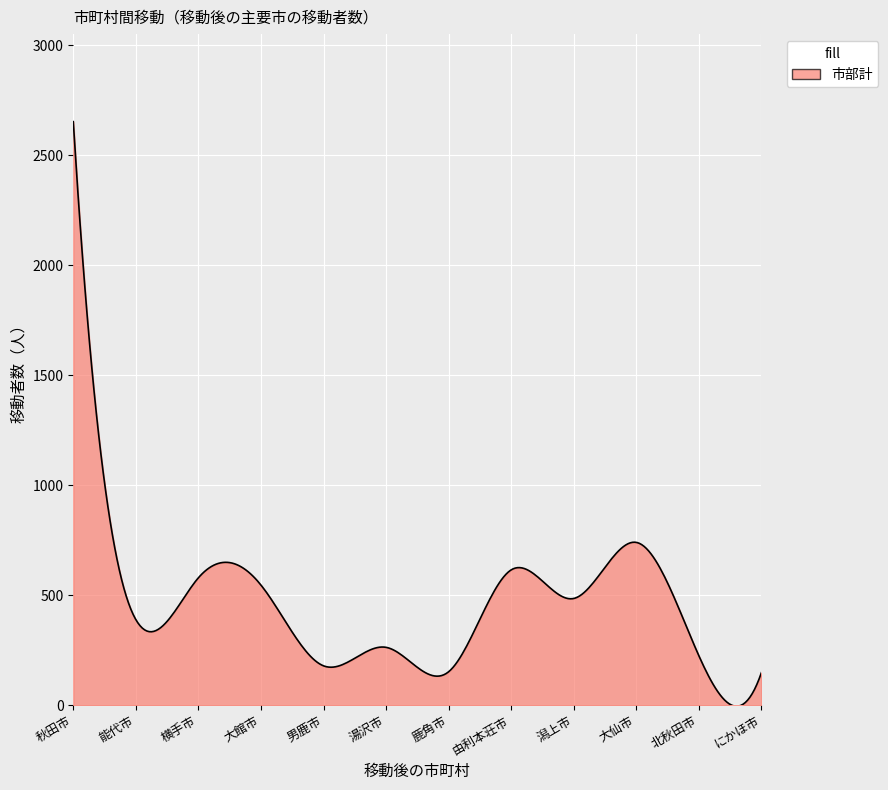

What is the maximum value shown in the chart?

2652.0